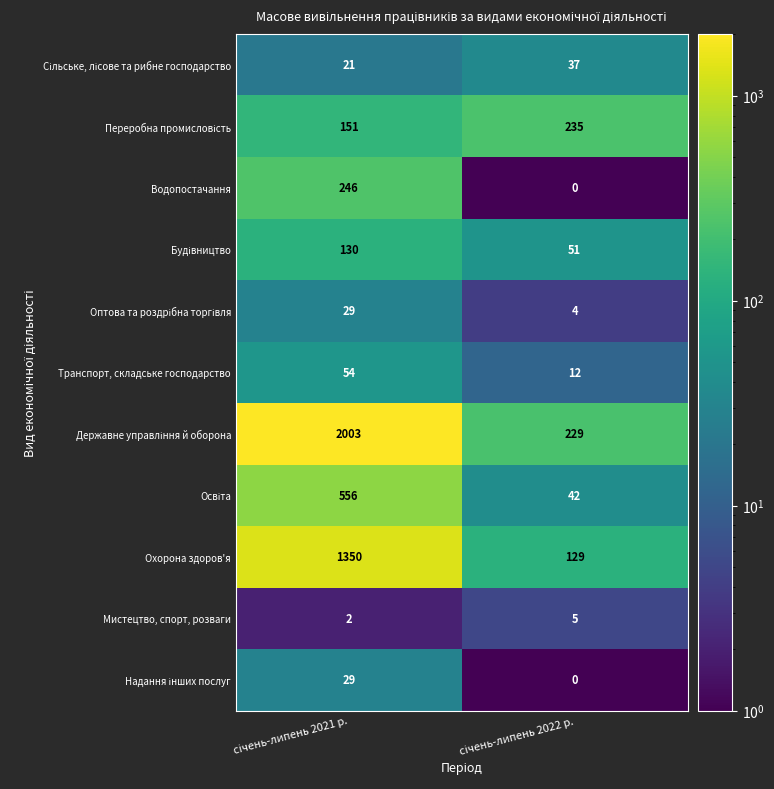

What is the difference between the maximum and minimum values in the Водопостачання series?

246